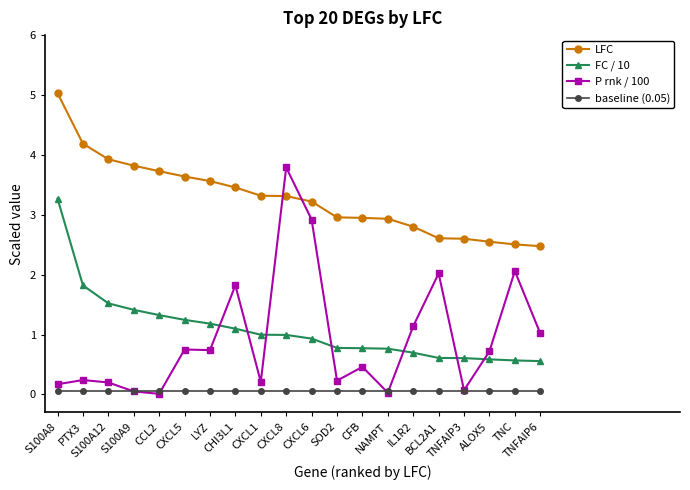

What is the difference between the second highest and second lowest values in the P rnk / 100 series?

2.9